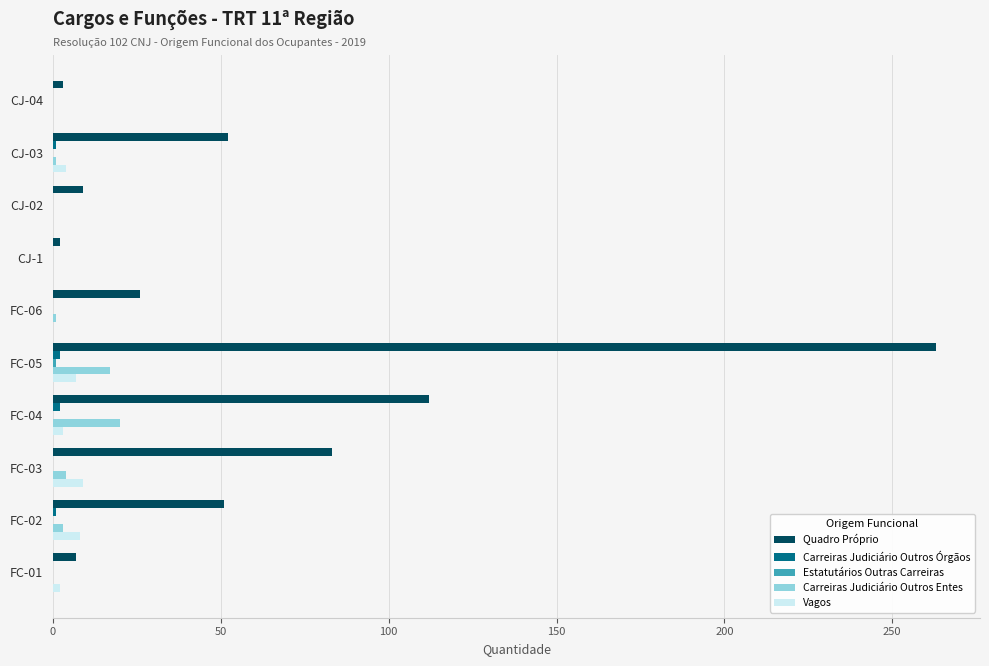

Which series has the largest total across all categories?

Quadro Próprio